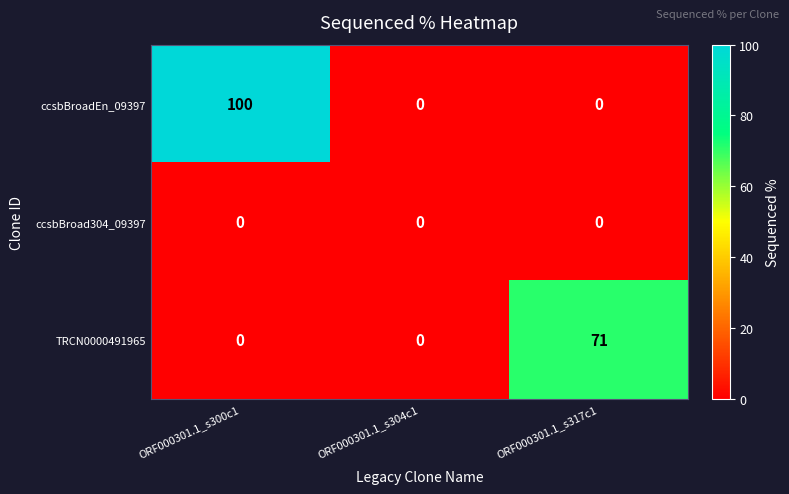

Which series changed the most between ORF000301.1_s300c1 and ORF000301.1_s317c1?

ccsbBroadEn_09397